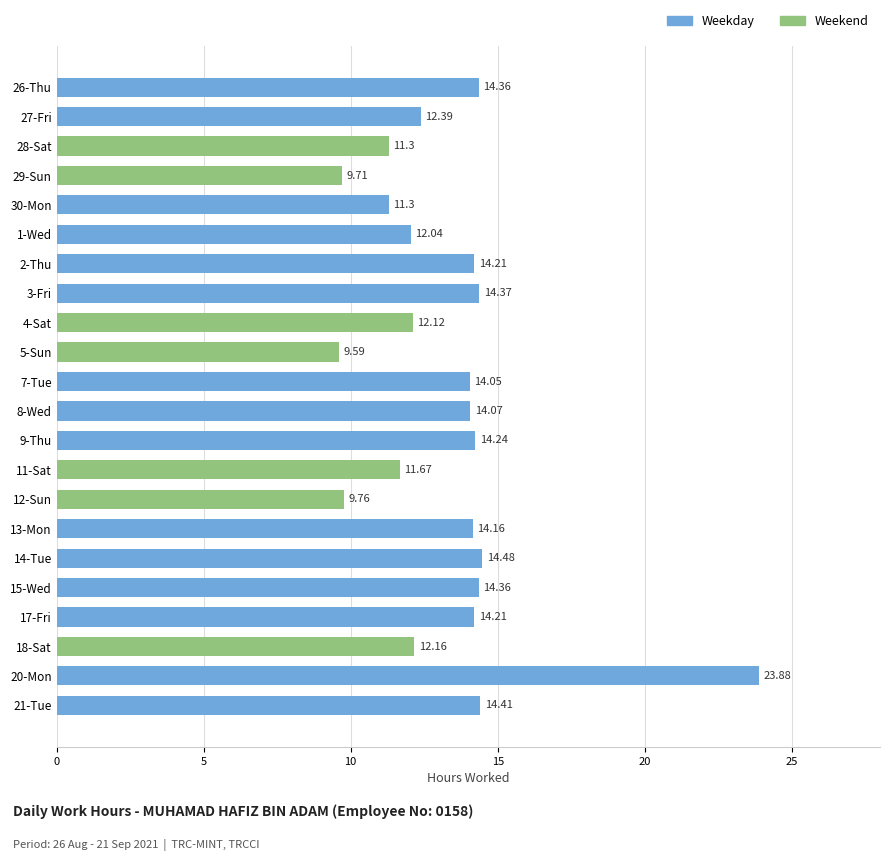

What is the difference between the values at 2-Thu and 30-Mon?

2.9